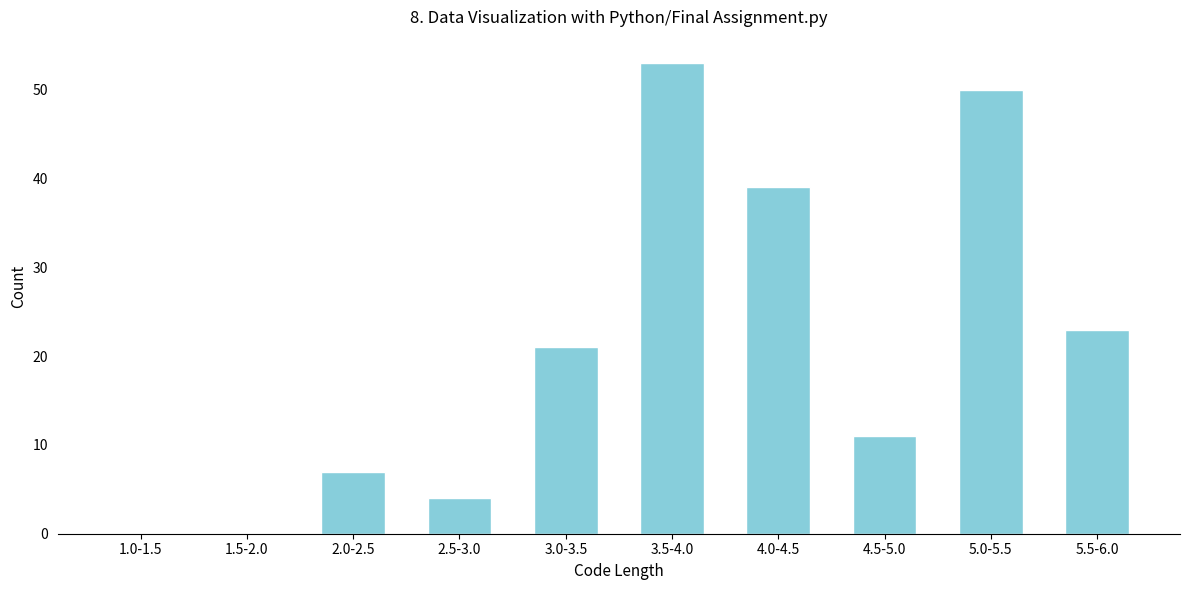

Reading left to right, transcribe all the data shown in this chart.

1.0-1.5=0	1.5-2.0=0	2.0-2.5=7	2.5-3.0=4	3.0-3.5=21	3.5-4.0=53	4.0-4.5=39	4.5-5.0=11	5.0-5.5=50	5.5-6.0=23